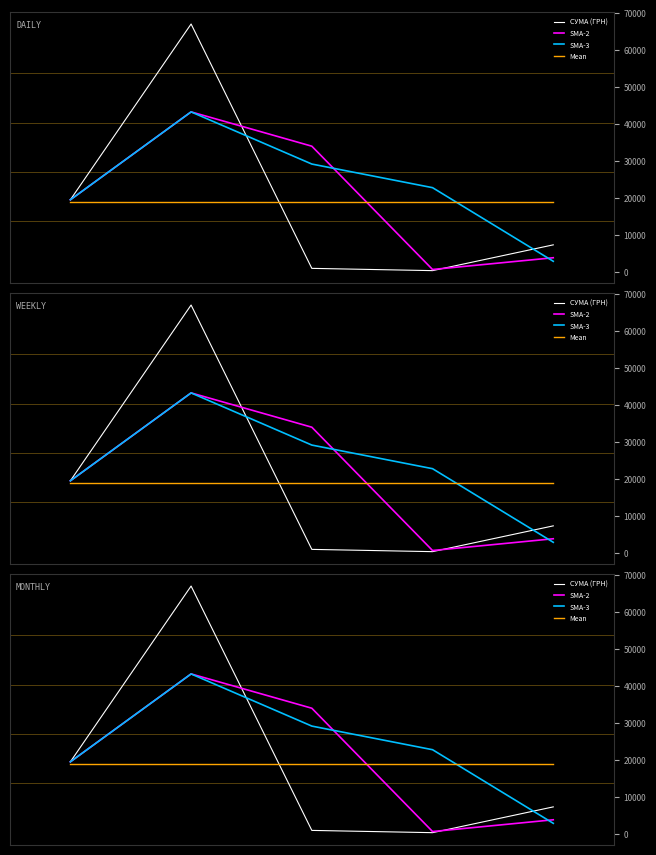

Between 0 and 1, which series saw the biggest shift?

СУМА (ГРН)